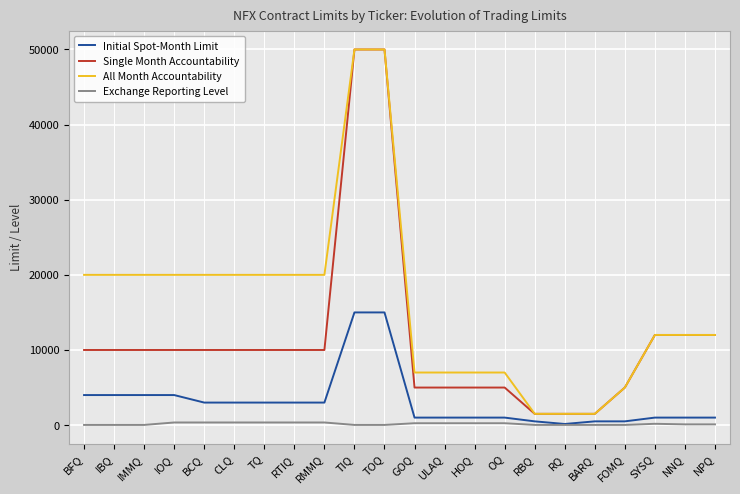

What is the highest value of the All Month Accountability series?

50000